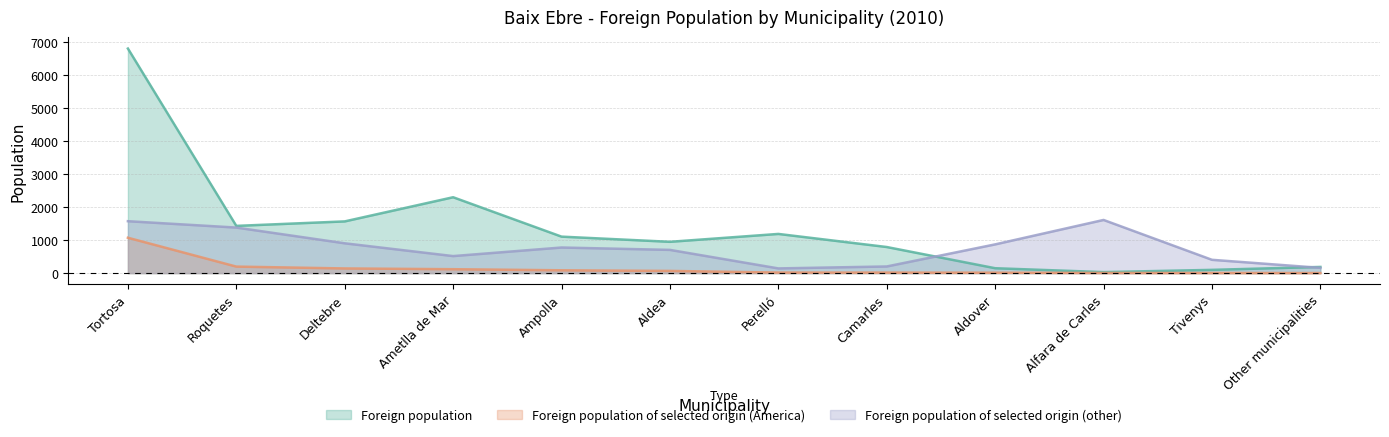

At which label is Foreign population of selected origin (other) closest to 878?

Aldover